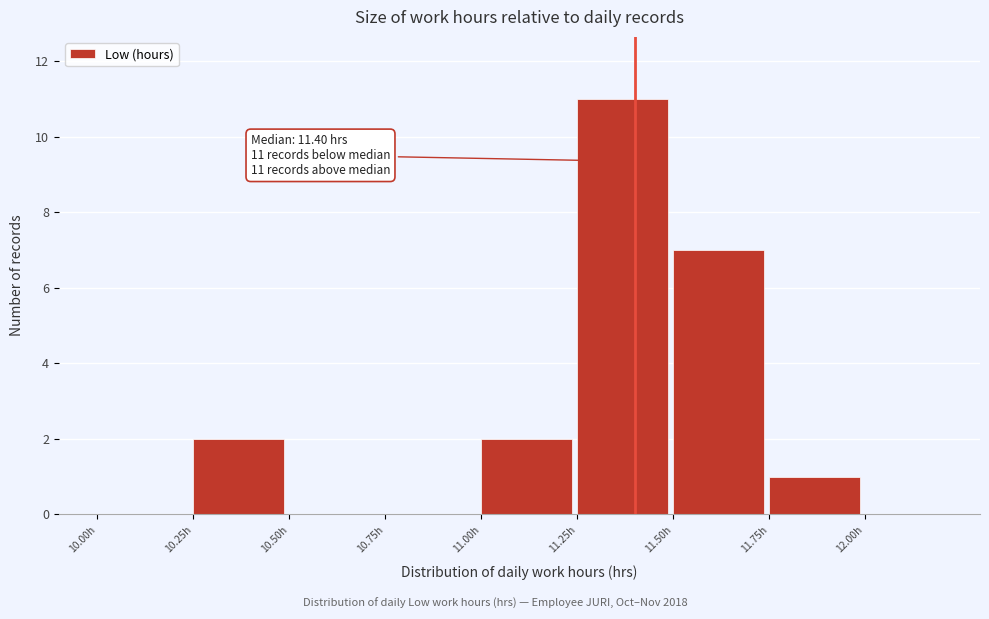

Over which range of the x-axis is the bar tallest?

11.25 to 11.50